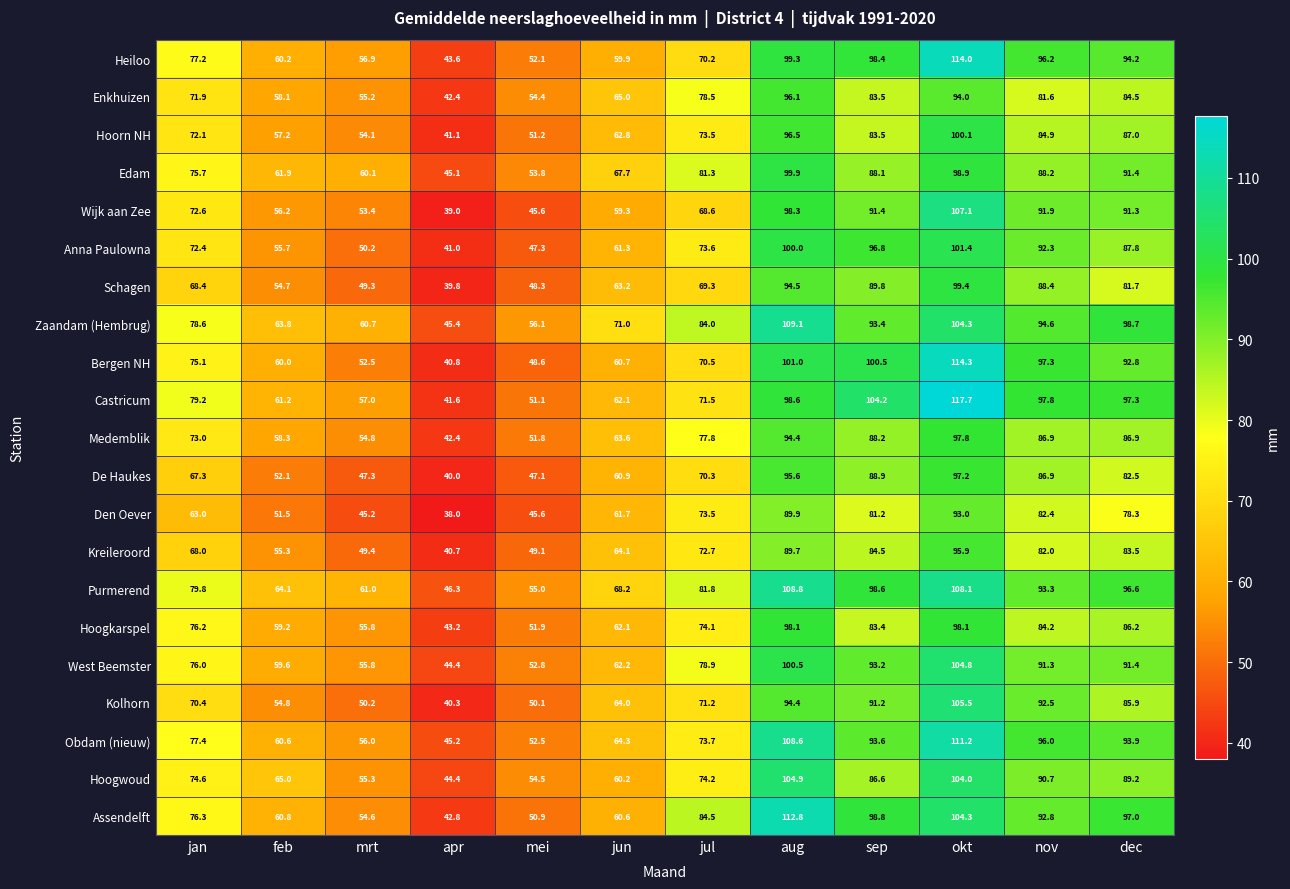

At which category is the sum across all series the highest?

okt